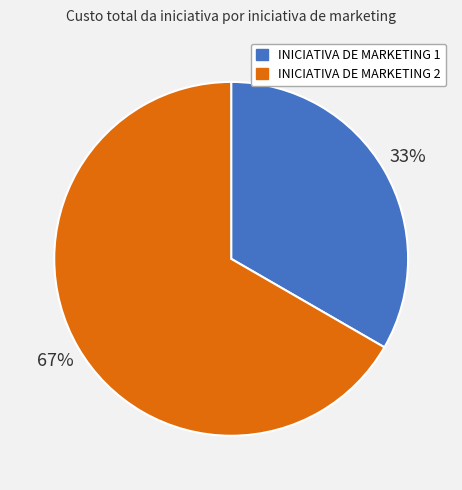

Is INICIATIVA DE MARKETING 1 the majority of the pie?

No